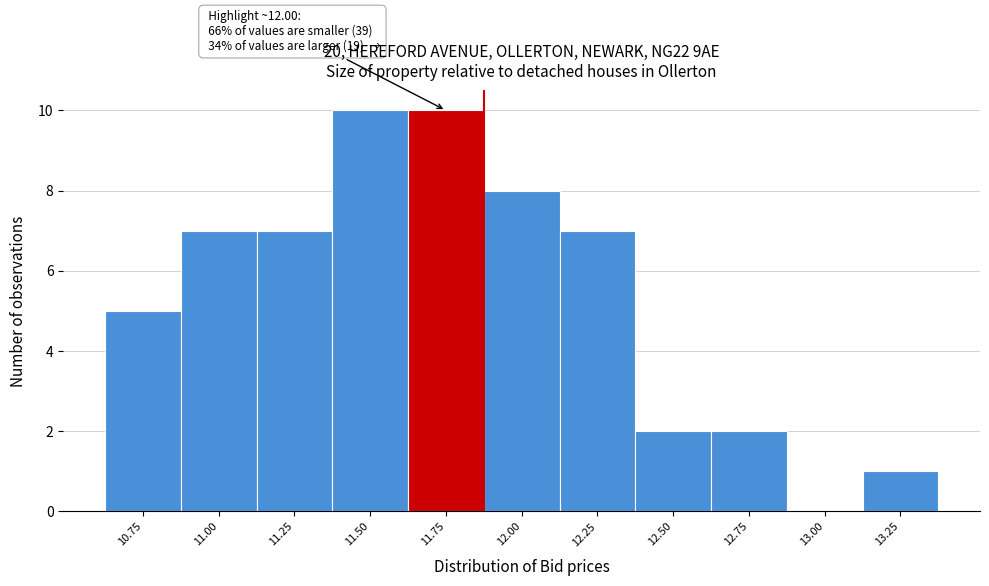

Reading right to left, transcribe all the data shown in this chart.

13.25=1	13.00=0	12.75=2	12.50=2	12.25=7	12.00=8	11.75=10	11.50=10	11.25=7	11.00=7	10.75=5